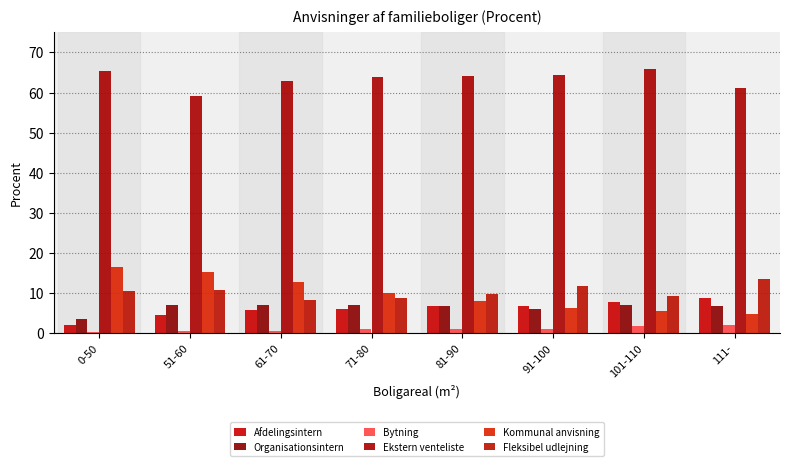

Reading left to right, extract all data points from this chart.

Afdelingsintern: 0-50=2.1	51-60=4.5	61-70=5.7	71-80=6.1	81-90=6.9	91-100=6.7	101-110=7.8	111-=8.8
Organisationsintern: 0-50=3.5	51-60=7.0	61-70=7.0	71-80=7.1	81-90=6.7	91-100=6.1	101-110=7.1	111-=6.7
Bytning: 0-50=0.3	51-60=0.6	61-70=0.5	71-80=1.1	81-90=1.0	91-100=1.2	101-110=1.8	111-=2.2
Ekstern venteliste: 0-50=65.5	51-60=59.2	61-70=63.0	71-80=64.0	81-90=64.2	91-100=64.3	101-110=66.0	111-=61.1
Kommunal anvisning: 0-50=16.5	51-60=15.3	61-70=12.8	71-80=10.0	81-90=8.0	91-100=6.3	101-110=5.5	111-=4.9
Fleksibel udlejning: 0-50=10.6	51-60=10.9	61-70=8.4	71-80=8.8	81-90=9.9	91-100=11.8	101-110=9.2	111-=13.5